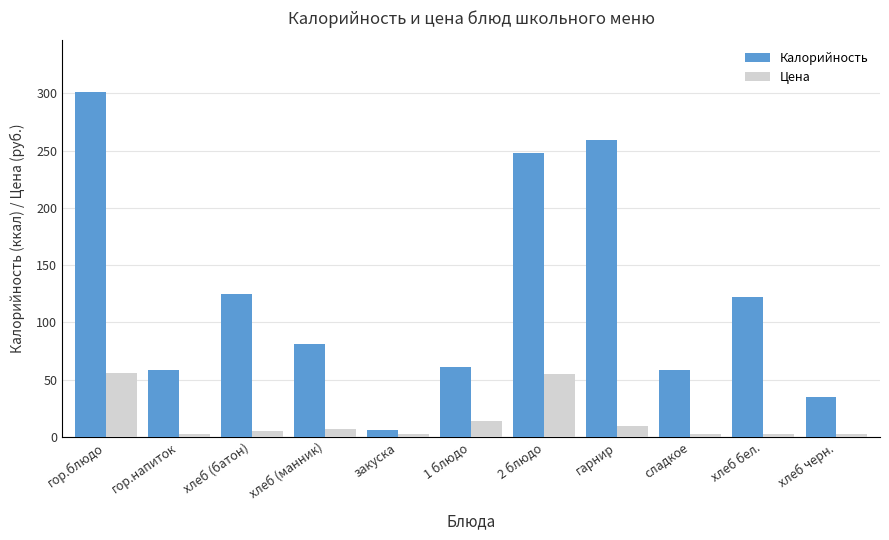

Is the value of Цена at хлеб черн. greater than the value of Калорийность at хлеб (манник)?

No